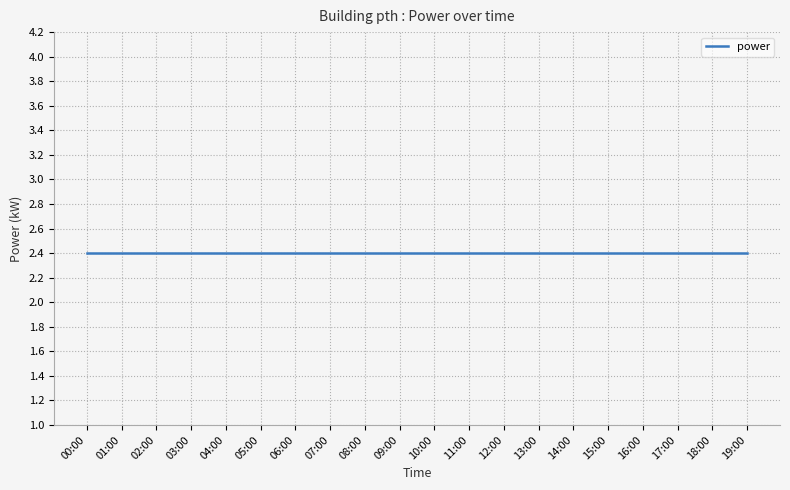

Which category has the lowest value across all series?

01:00